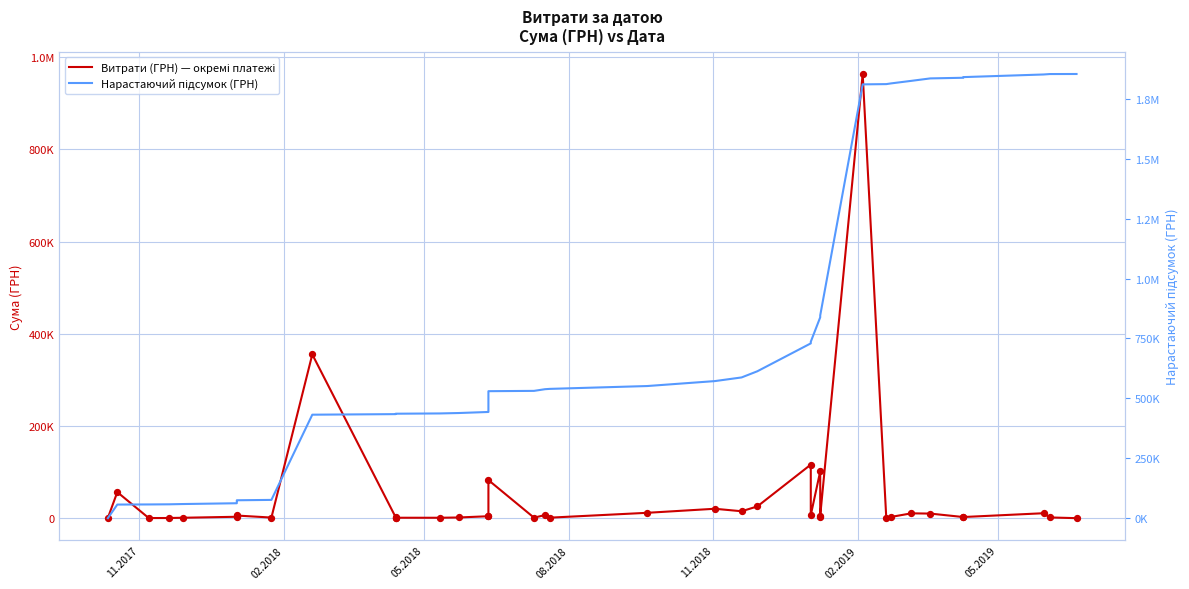

Which series reaches the minimum Y coordinate?

Витрати (ГРН) — окремі платежі